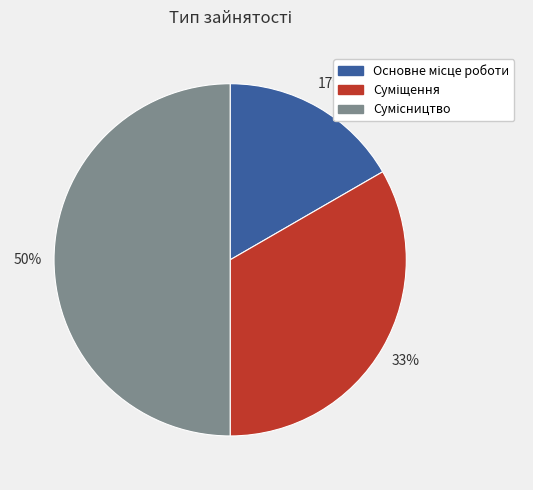

To the nearest percent, what is the difference between the largest and smallest slice percentages?

33%